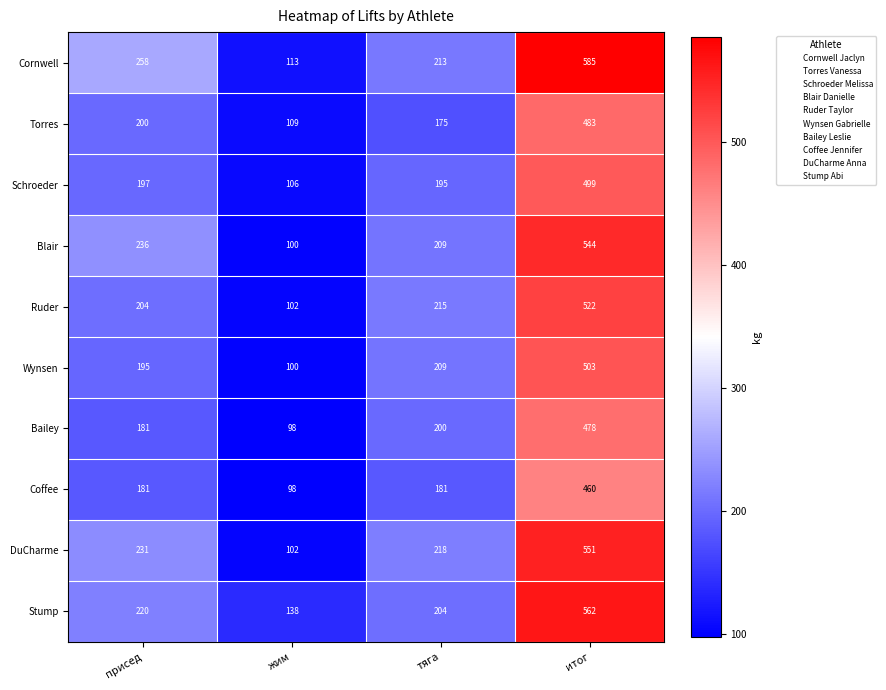

The Torres series shows 258 at тяга. True or false?

False